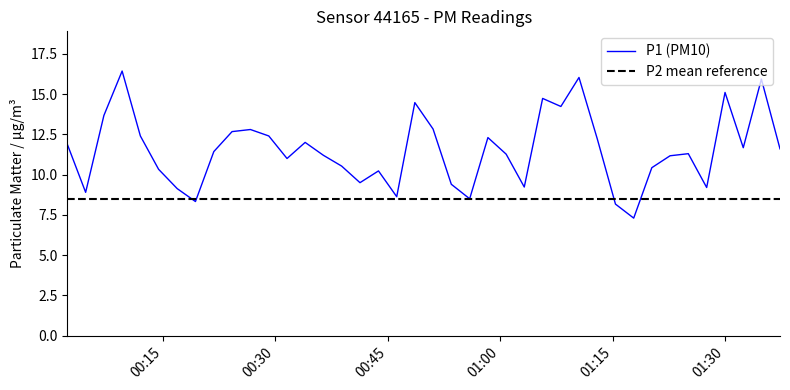

How many series are shown in this chart?

1